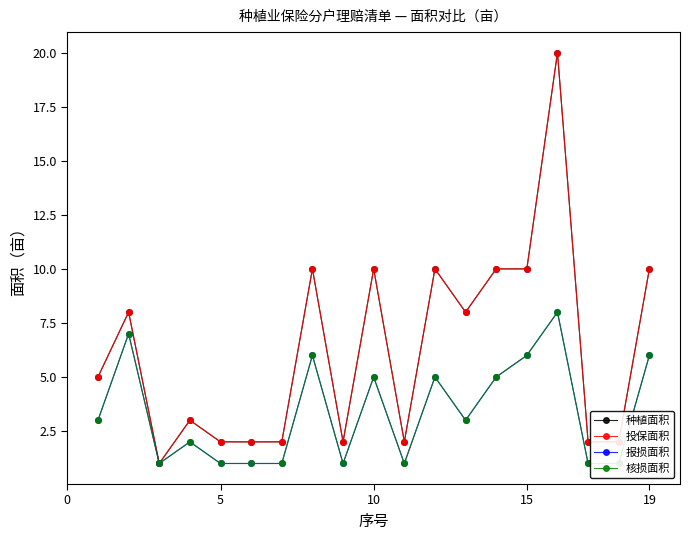

Reading left to right, list all the values displayed in this chart.

种植面积: 5	8	1	3	2	2	2	10	2	10	2	10	8	10	10	20	2	2	10
投保面积: 5	8	1	3	2	2	2	10	2	10	2	10	8	10	10	20	2	2	10
报损面积: 3	7	1	2	1	1	1	6	1	5	1	5	3	5	6	8	1	1	6
核损面积: 3	7	1	2	1	1	1	6	1	5	1	5	3	5	6	8	1	1	6